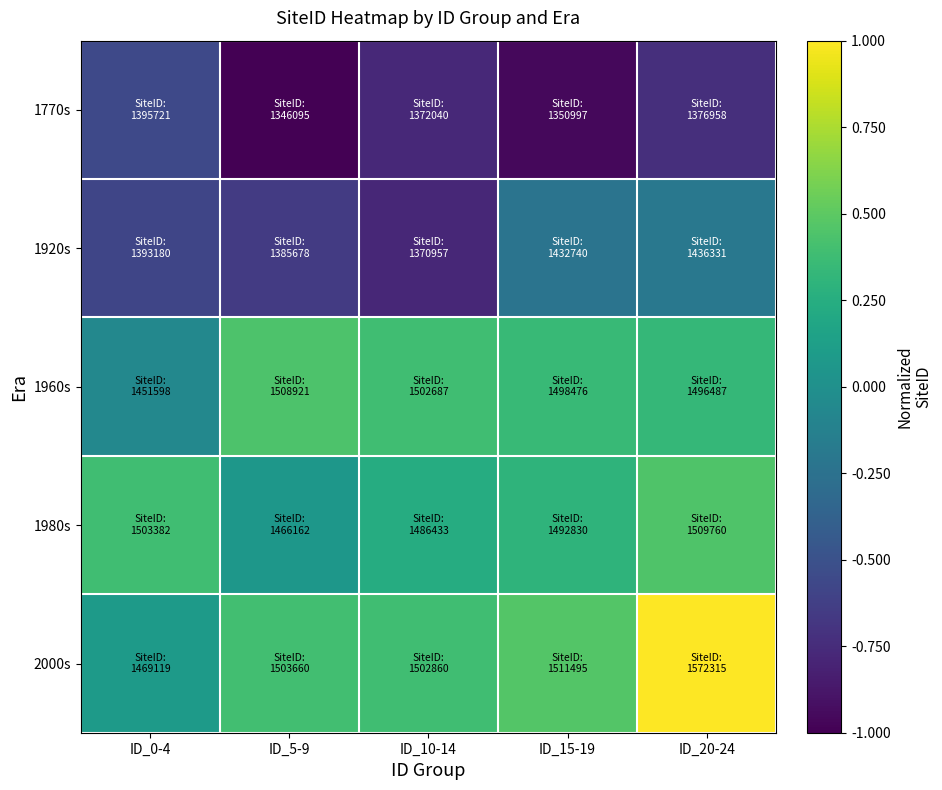

What is the spread (max minus min) of values at ID_20-24?

1.7